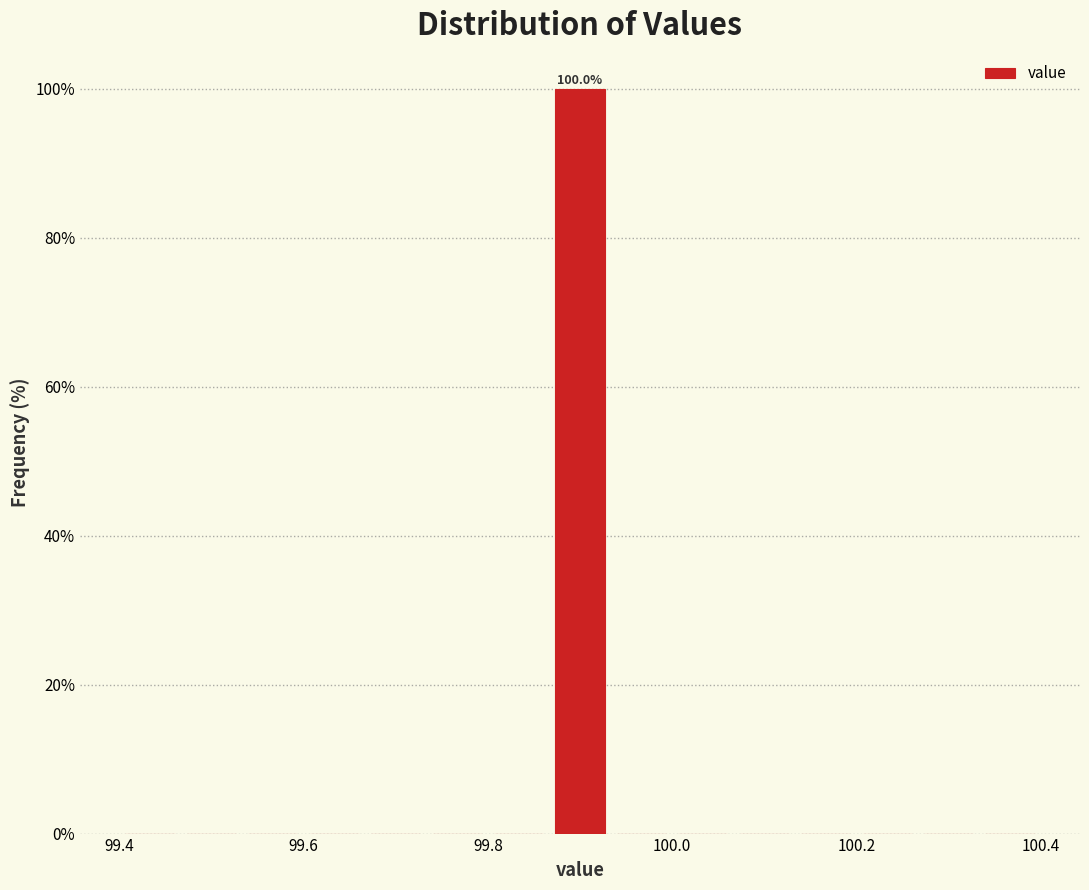

Around what value on the x-axis is the tallest bar? Give the approximate position of its centre, as read against the axis.

99.90